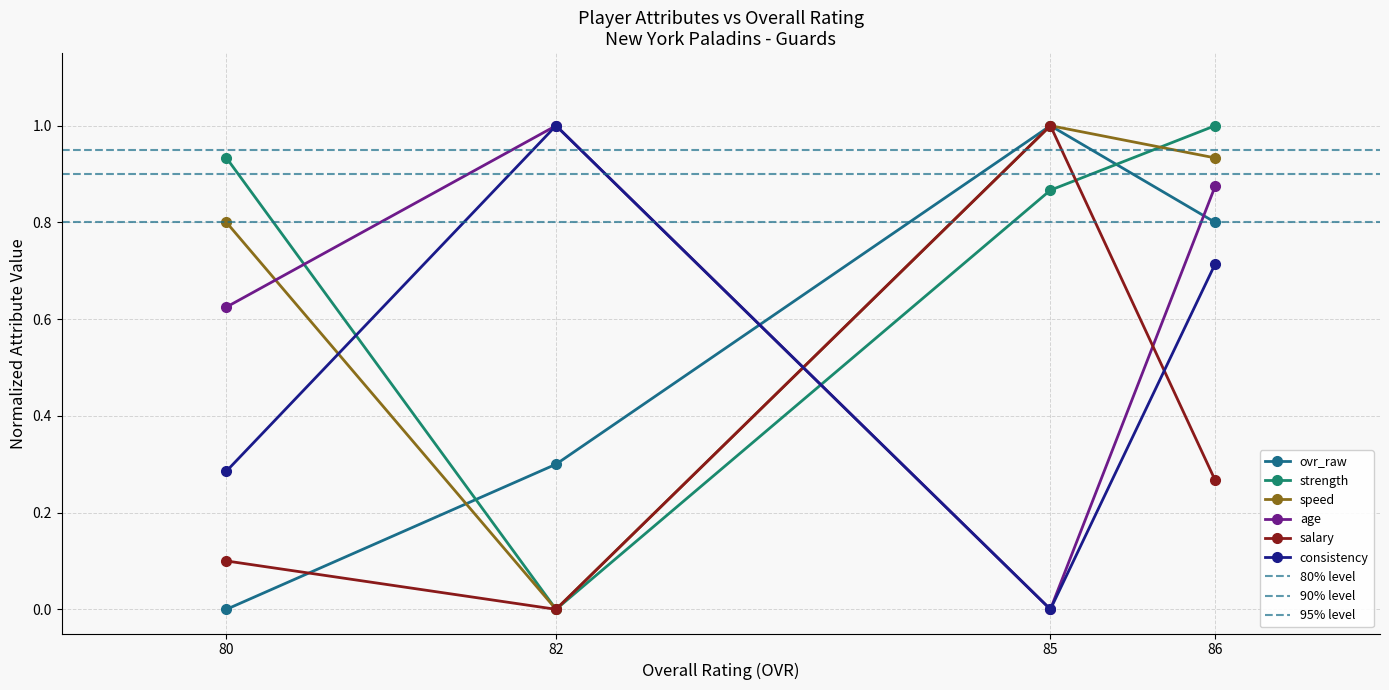

True or false: strength has a value of 0.3 at 82.

False